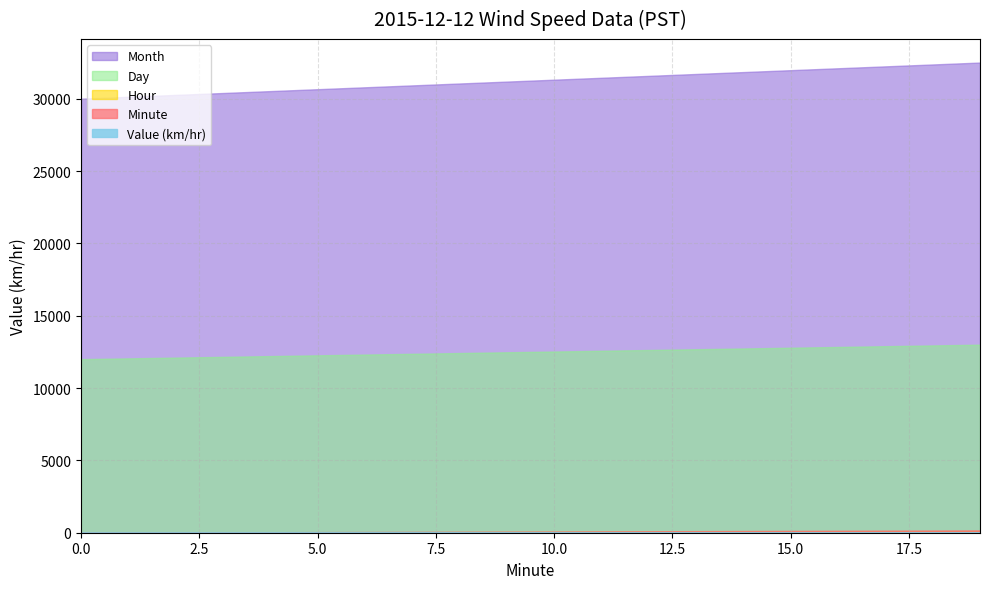

How many lines are shown in the chart?

5